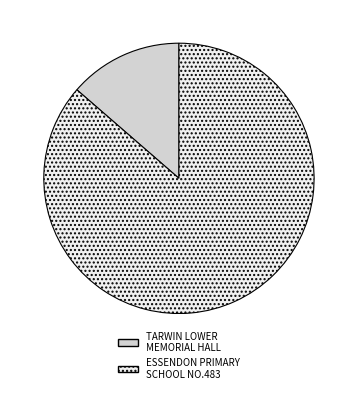

Between ESSENDON PRIMARY SCHOOL NO.483 and TARWIN LOWER MEMORIAL HALL, which is larger?

ESSENDON PRIMARY SCHOOL NO.483